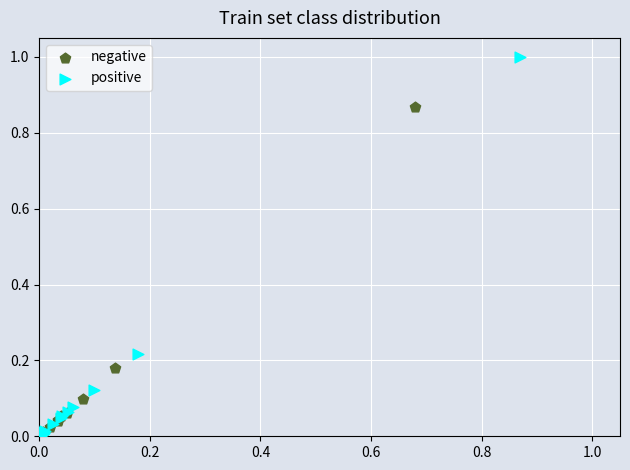

Which series has the widest spread of Y values?

positive